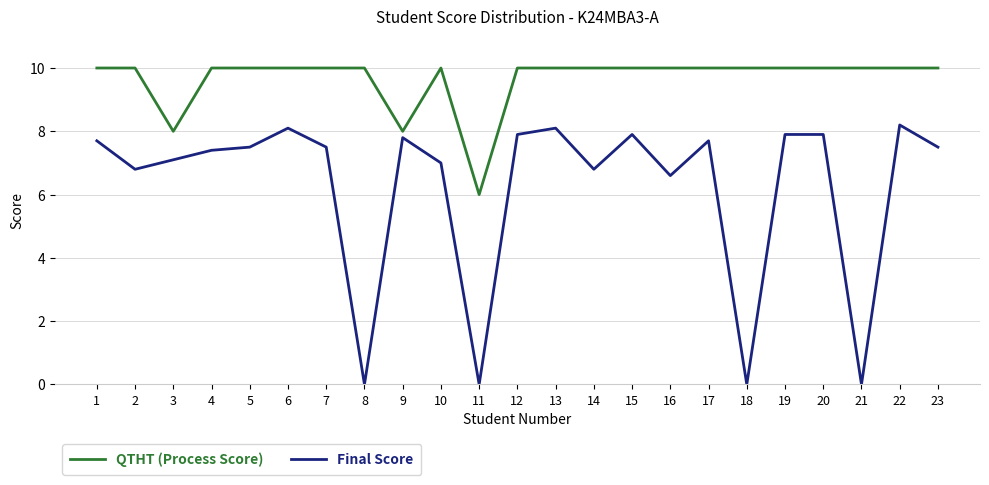

Reading left to right, what are all the values shown in this chart?

QTHT (Process Score): 1=10.0	2=10.0	3=8.0	4=10.0	5=10.0	6=10.0	7=10.0	8=10.0	9=8.0	10=10.0	11=6.0	12=10.0	13=10.0	14=10.0	15=10.0	16=10.0	17=10.0	18=10.0	19=10.0	20=10.0	21=10.0	22=10.0	23=10.0
Final Score: 1=7.7	2=6.8	3=7.1	4=7.4	5=7.5	6=8.1	7=7.5	8=0.0	9=7.8	10=7.0	11=0.0	12=7.9	13=8.1	14=6.8	15=7.9	16=6.6	17=7.7	18=0.0	19=7.9	20=7.9	21=0.0	22=8.2	23=7.5